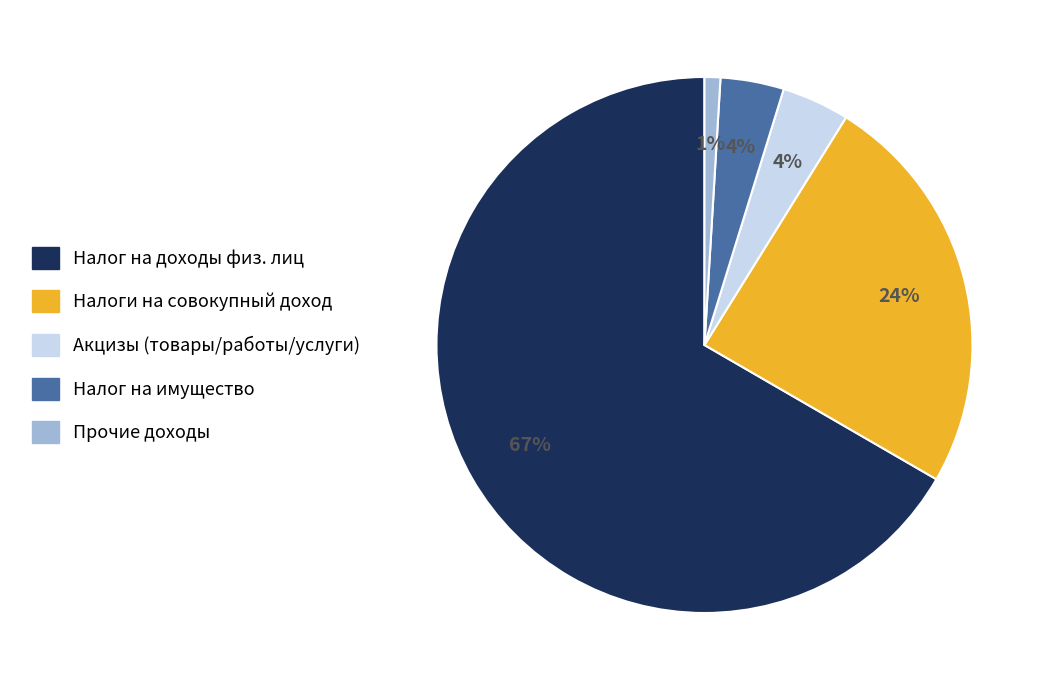

Which slice is the largest?

Налог на доходы физ. лиц